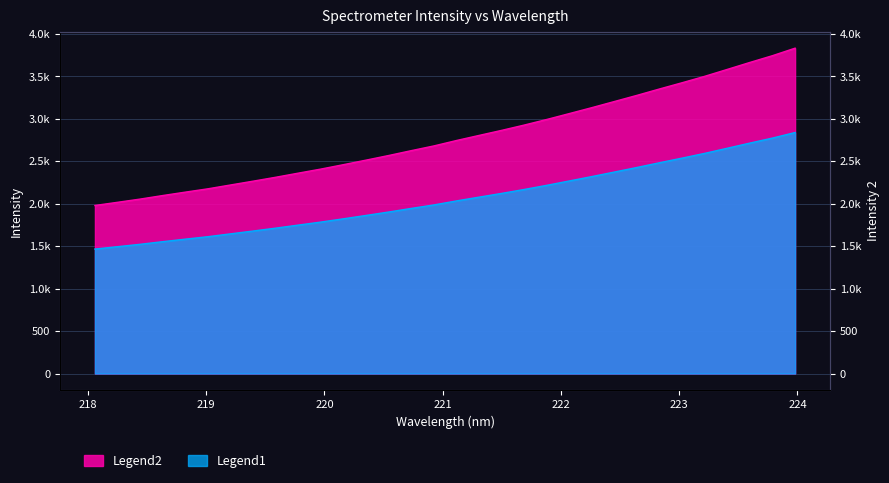

What is the value of the 28th point from the left?

3501.2